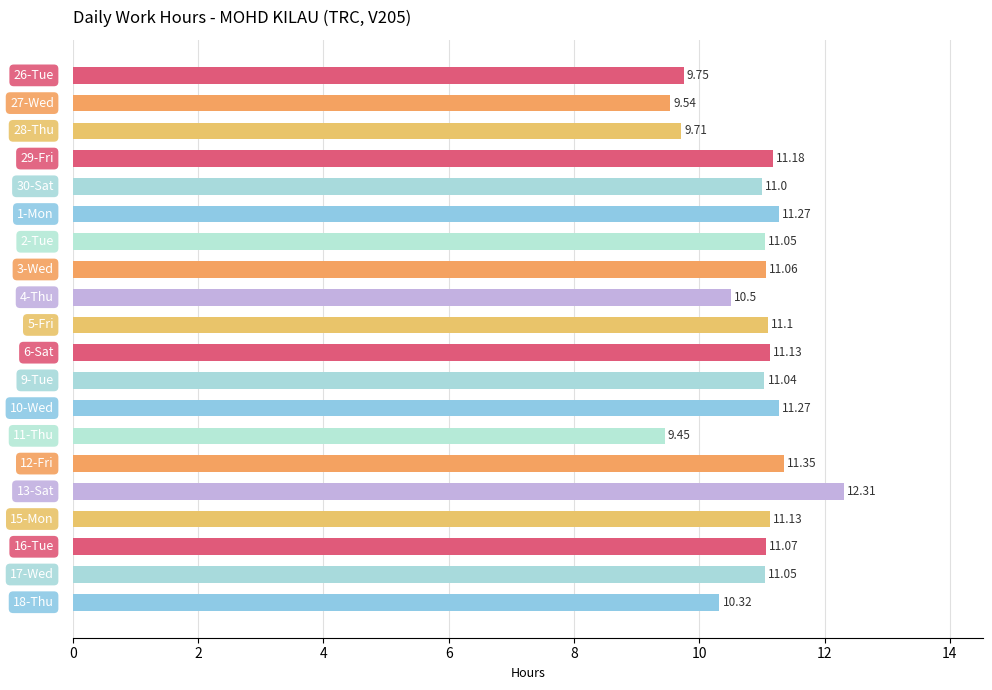

How many categories are shown in the chart?

20